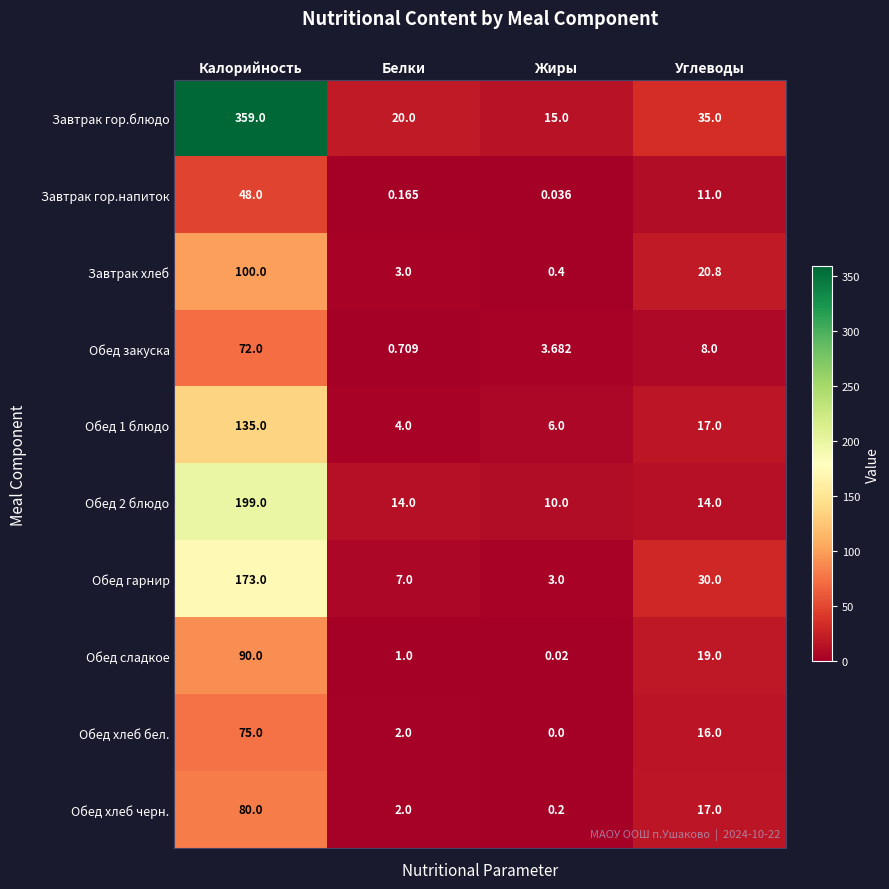

Which series has the widest spread of values?

Завтрак гор.блюдо